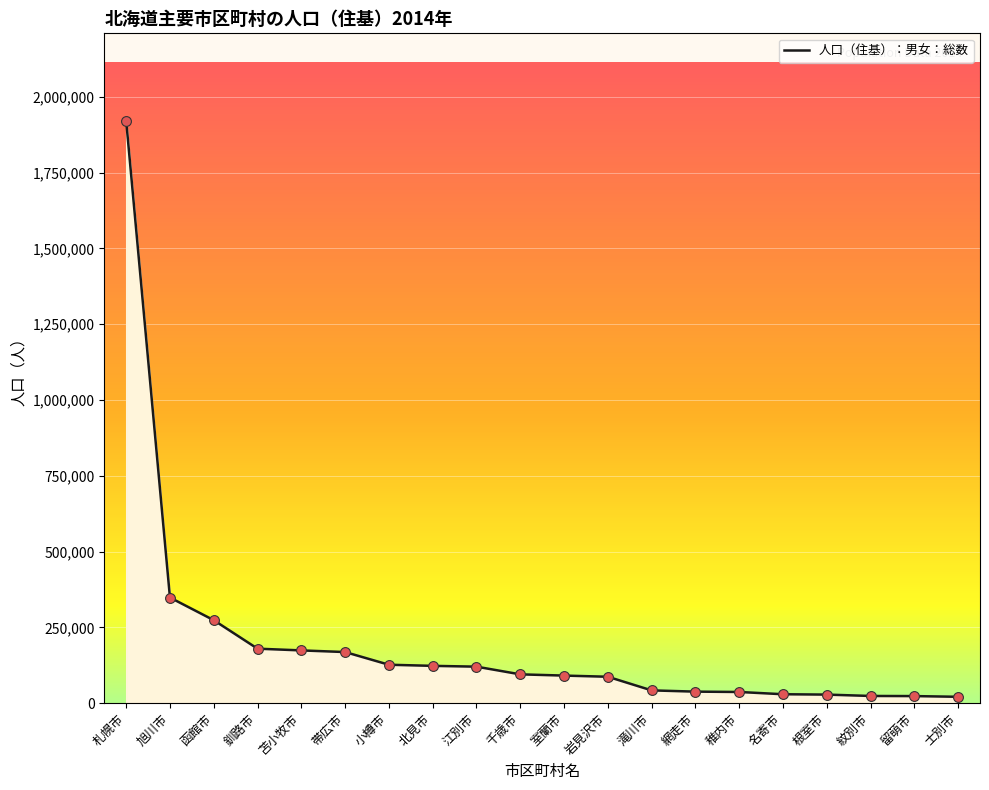

What is the change in value from 室蘭市 to 稚内市?

-54078